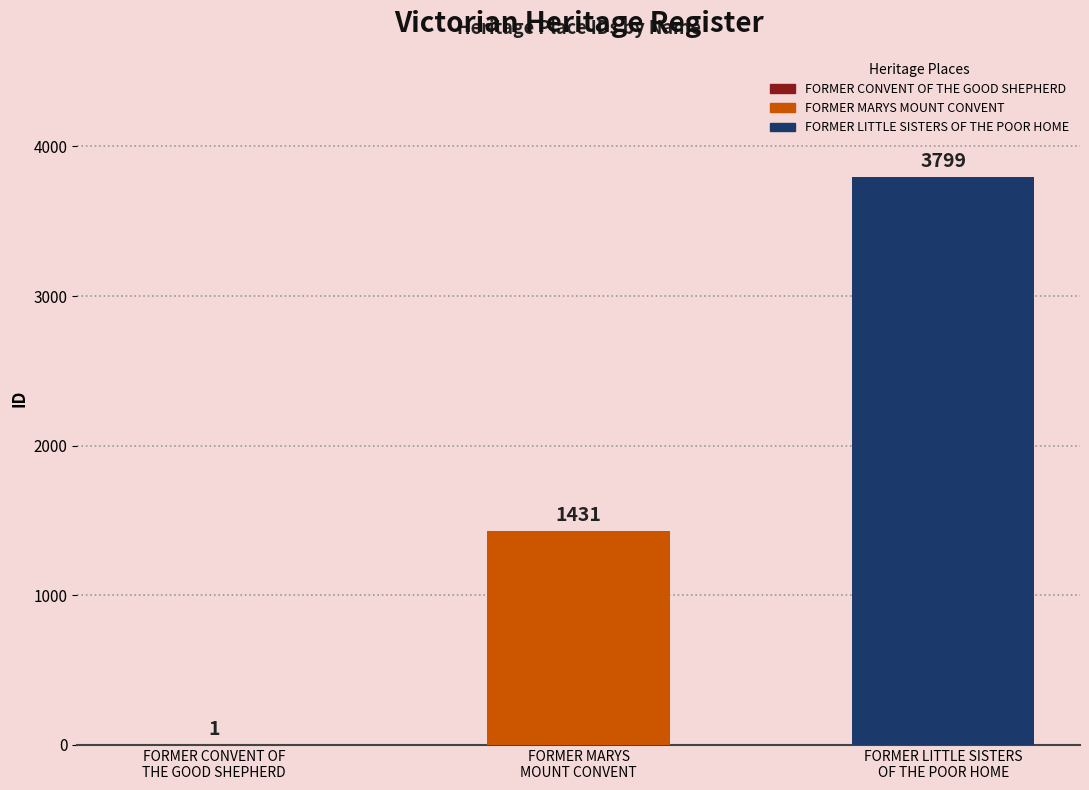

At which category does the chart reach its peak across all series?

FORMER LITTLE SISTERS
OF THE POOR HOME